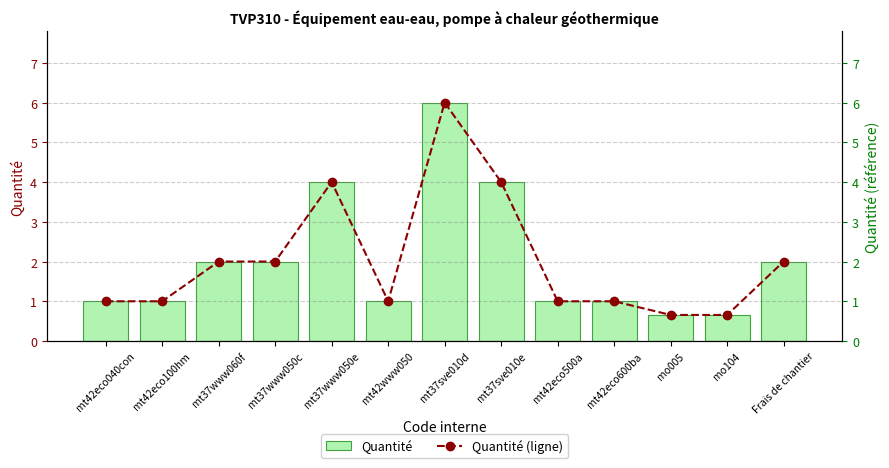

Which series changed the most between mt42eco040con and mt37www050c?

Quantité